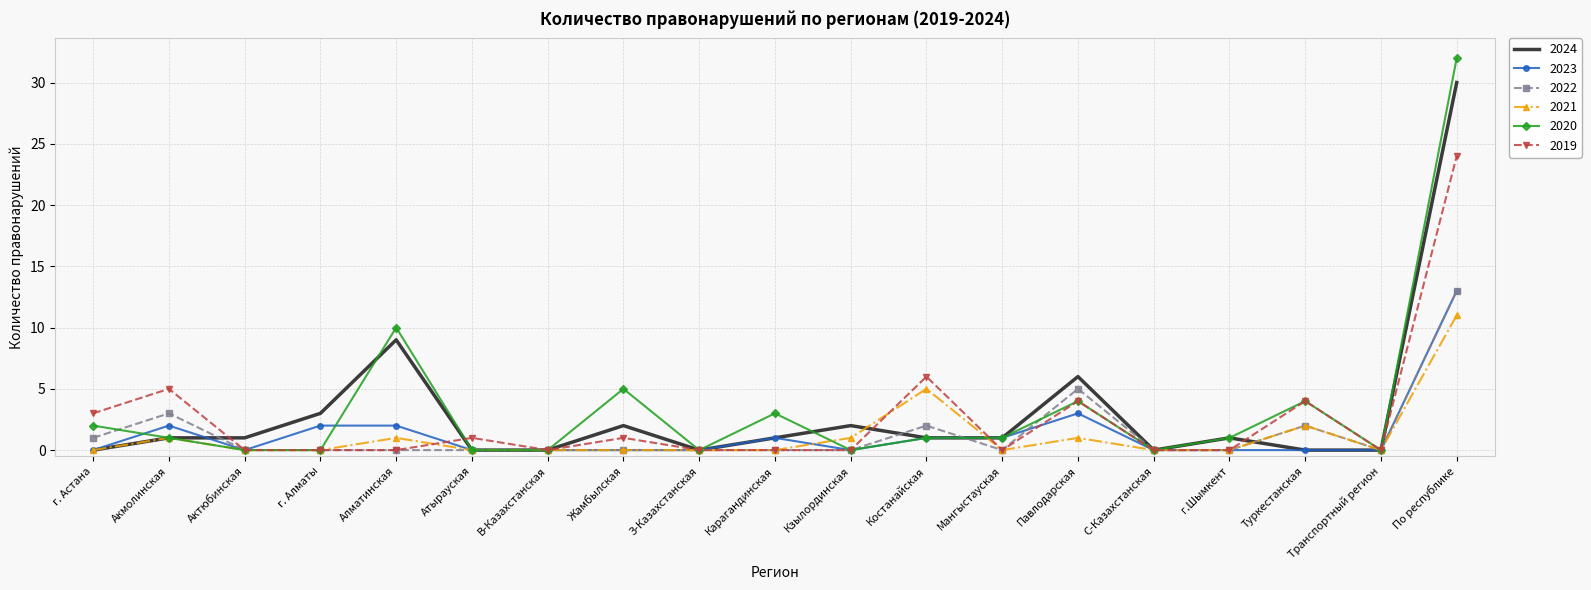

What is the maximum value for 2019?

24